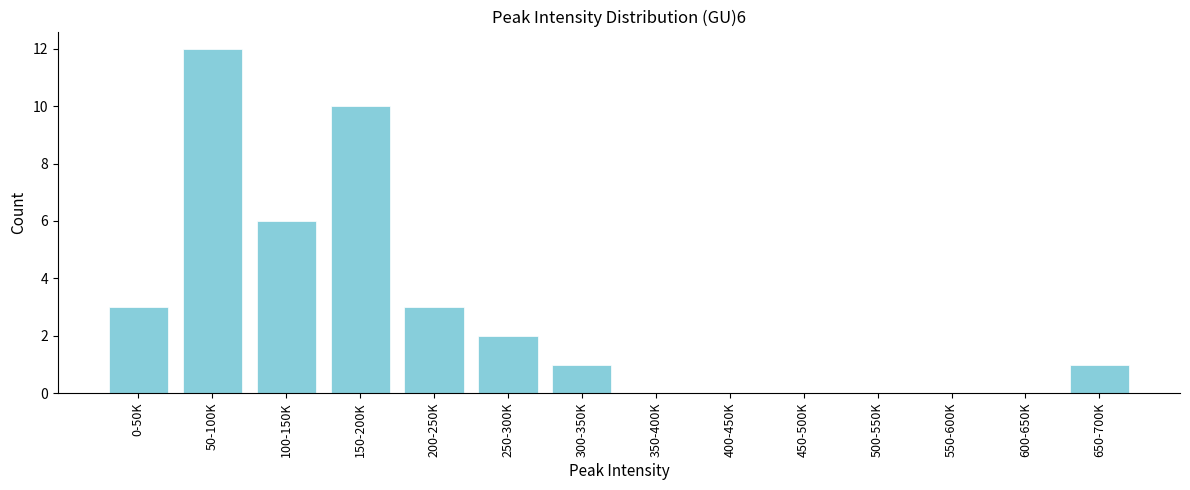

Reading left to right, what are all the values shown in this chart?

0-50K=3	50-100K=12	100-150K=6	150-200K=10	200-250K=3	250-300K=2	300-350K=1	350-400K=0	400-450K=0	450-500K=0	500-550K=0	550-600K=0	600-650K=0	650-700K=1